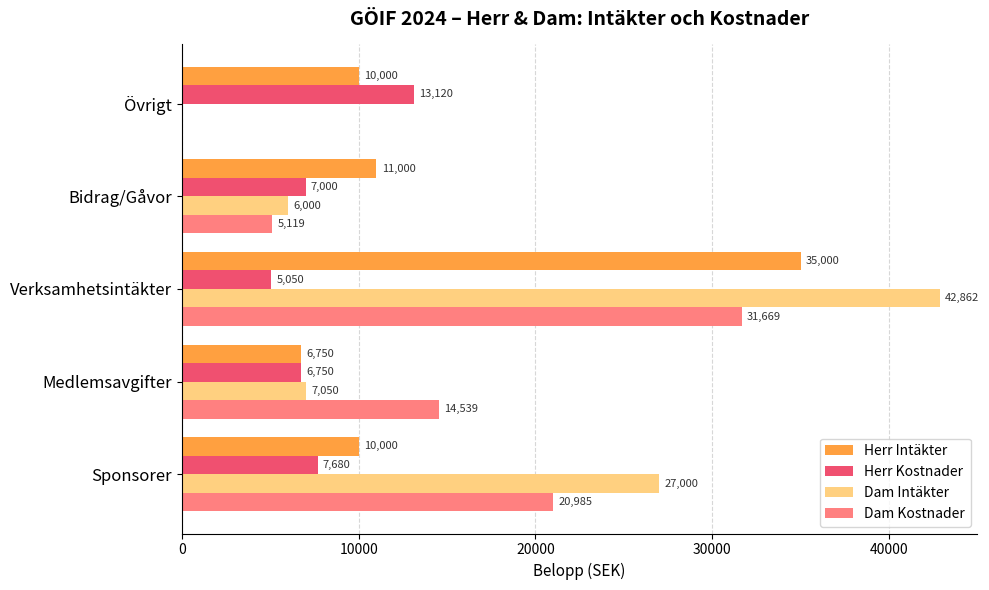

At which category does the chart reach its peak across all series?

Verksamhetsintäkter